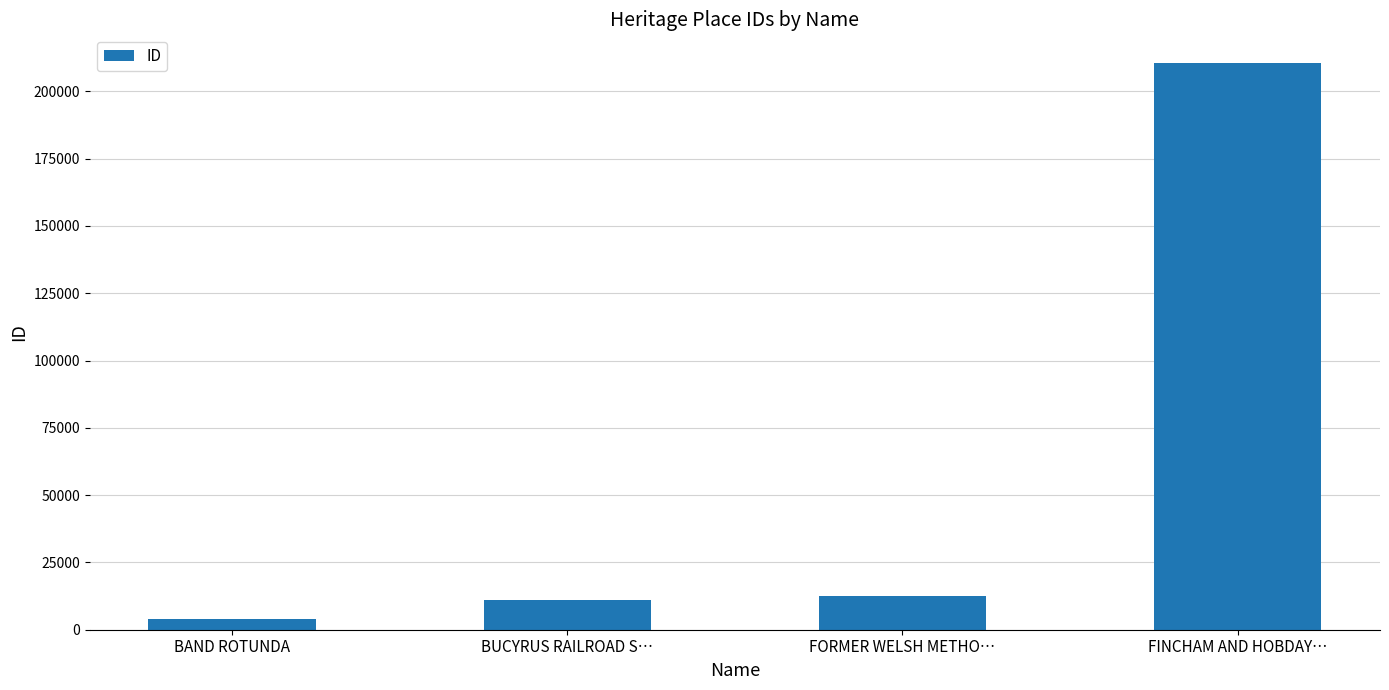

Approximately how many times larger is the value at BUCYRUS RAILROAD S… compared to FORMER WELSH METHO…?

0.9